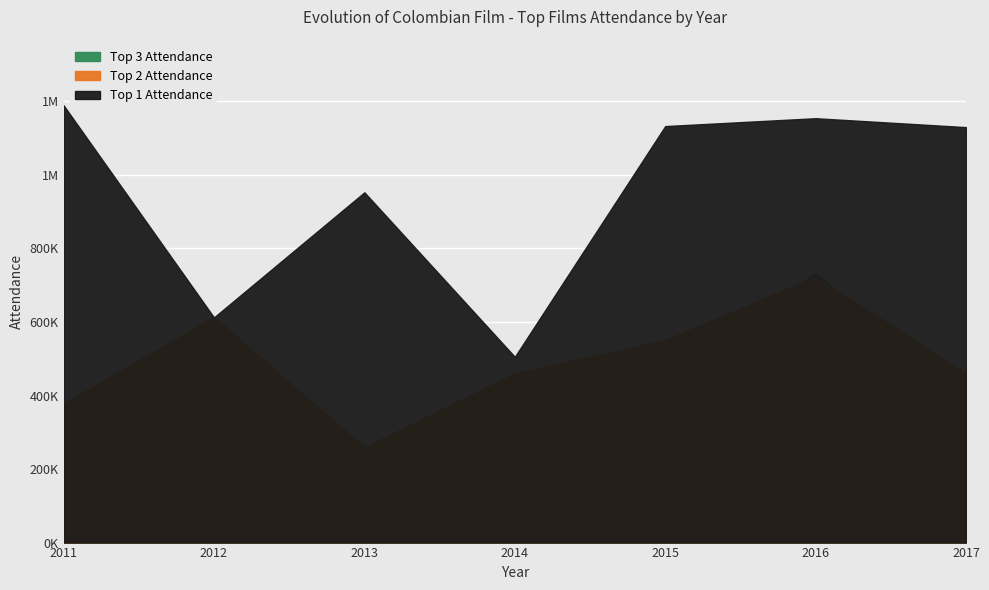

Is the value of Top 3 Attendance at 2012 greater than the value of Top 1 Attendance at 2013?

No